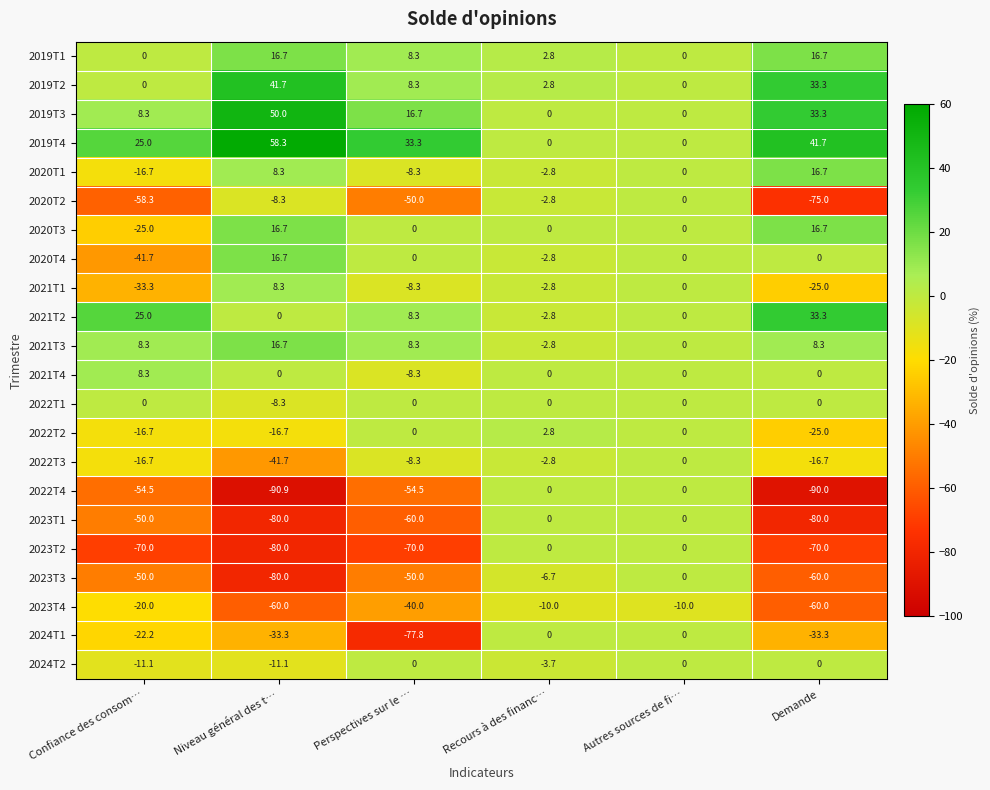

At which category is the sum across all series the highest?

Autres sources de fi…